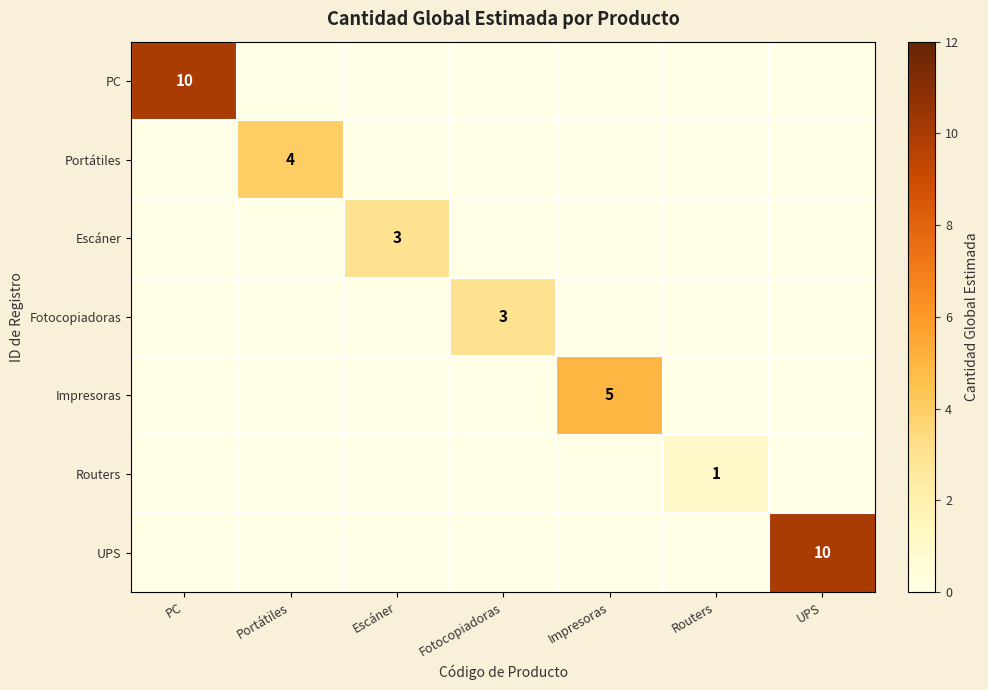

The value of Escáner at Escáner is 1. True or false?

False